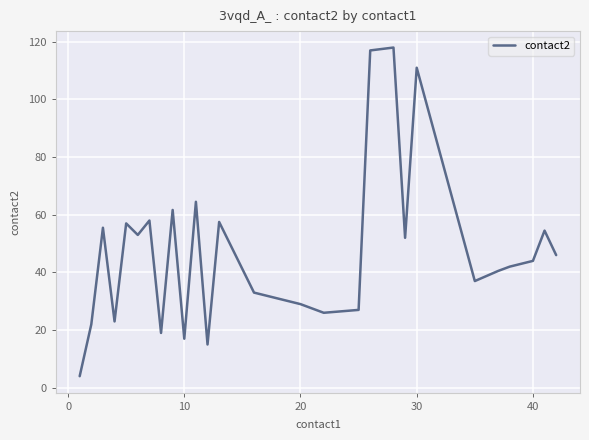

What is the greatest value displayed?

118.0